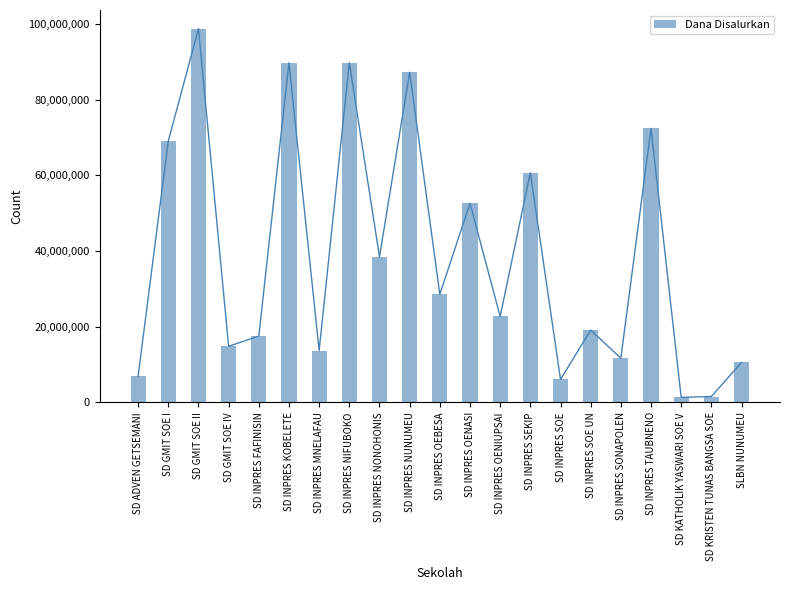

What is the smallest value displayed?

1350000